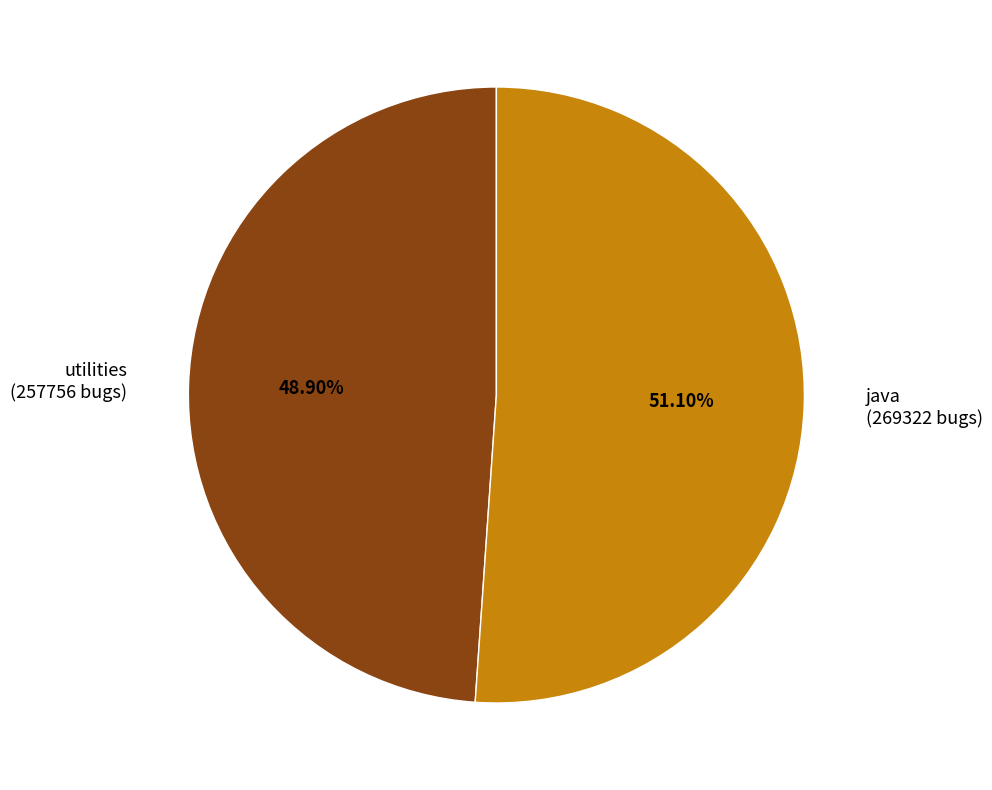

To the nearest percent, what portion does utilities represent?

49%